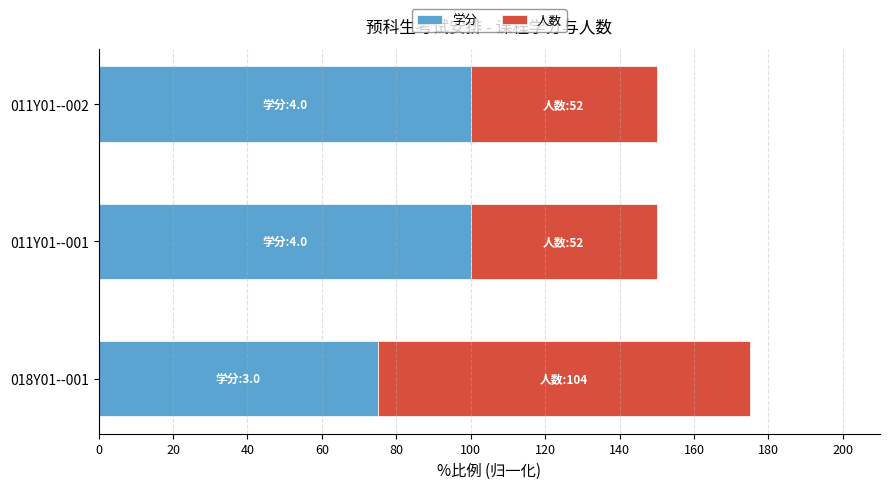

What is the lowest value of the 学分 series?

75